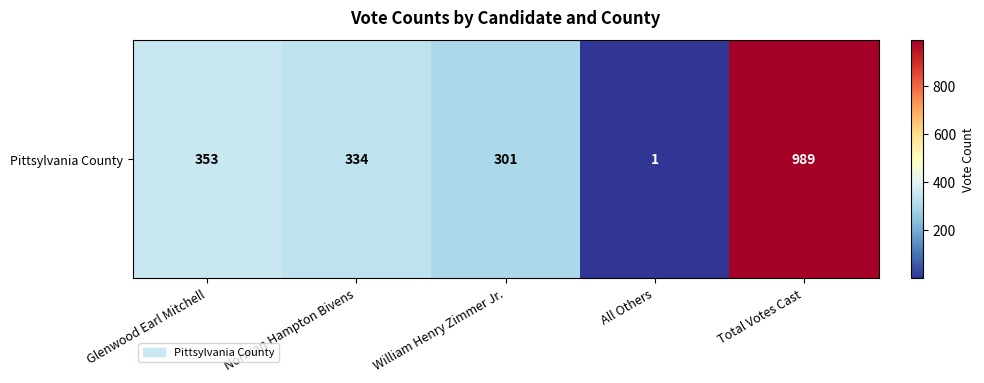

List the labels in order of value, smallest first.

All Others, William Henry Zimmer Jr., Norman Hampton Bivens, Glenwood Earl Mitchell, Total Votes Cast